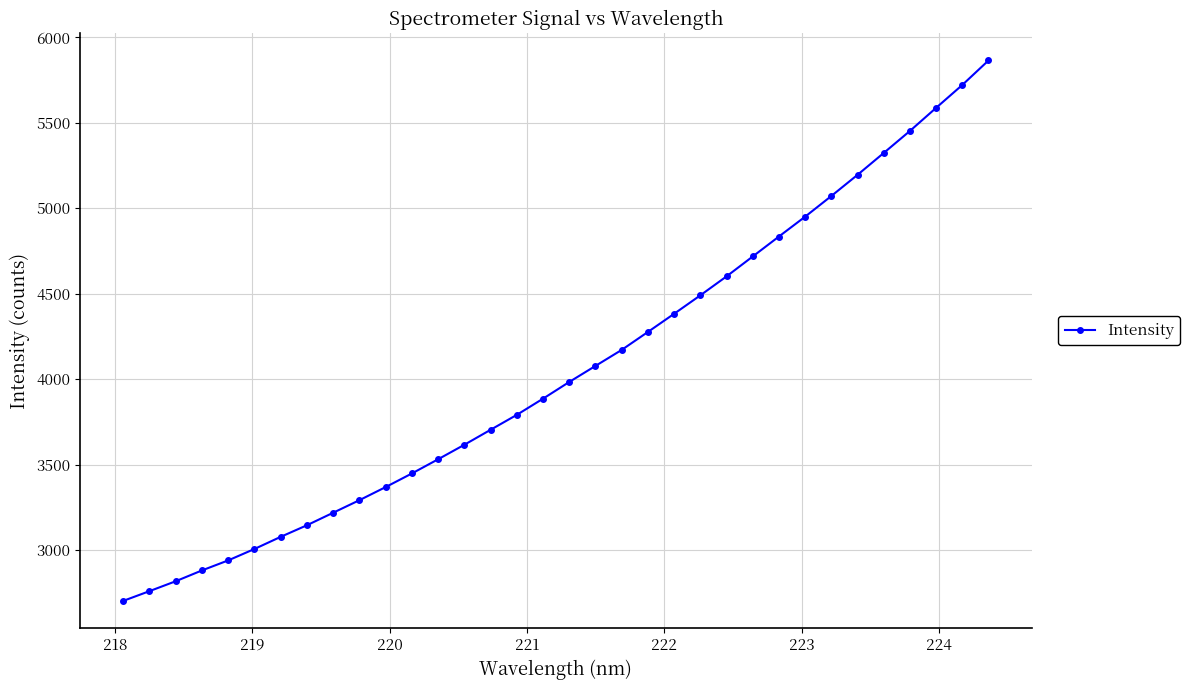

What is the value of the 32nd point from the left?

5587.8